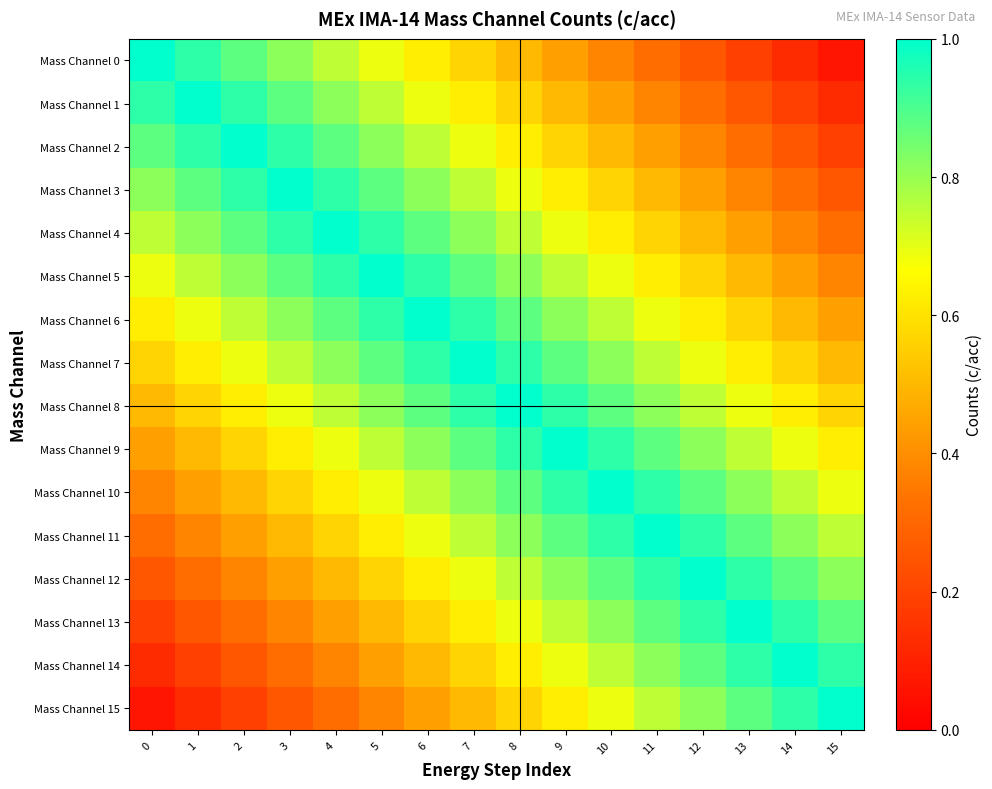

How many data points does each series have?

16